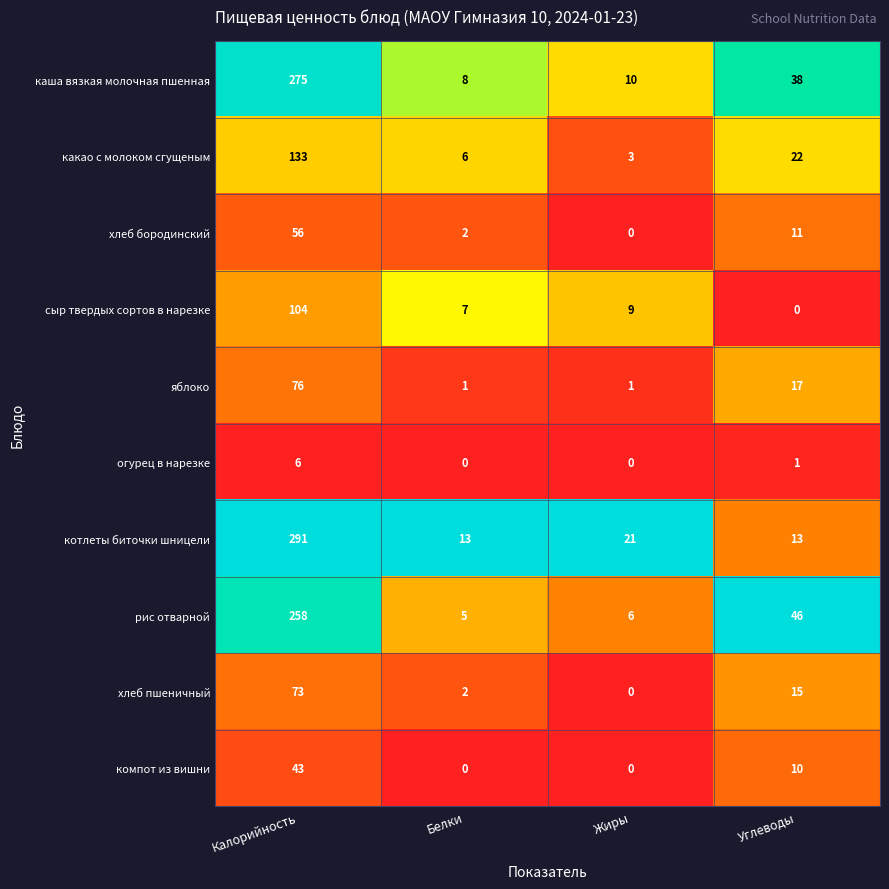

Where does the какао с молоком сгущеным series first go above 22?

Калорийность